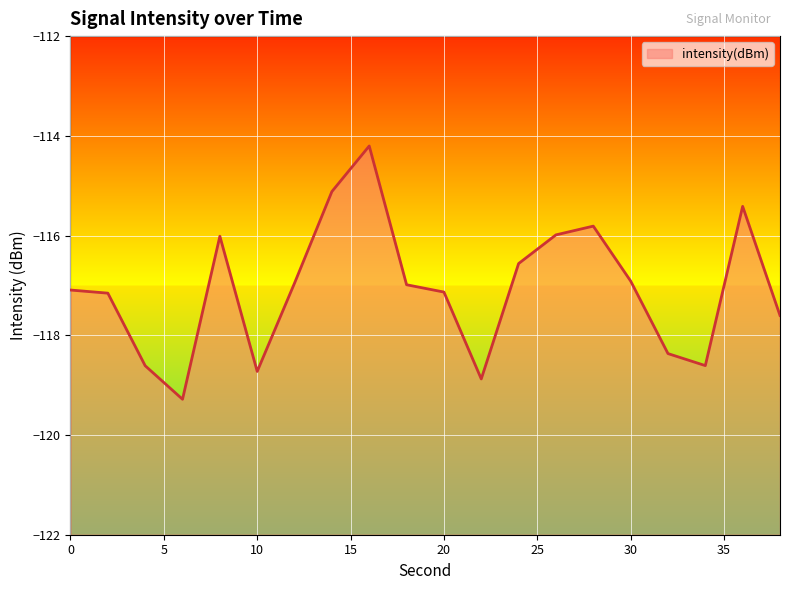

Which label corresponds to the largest value in the chart?

16